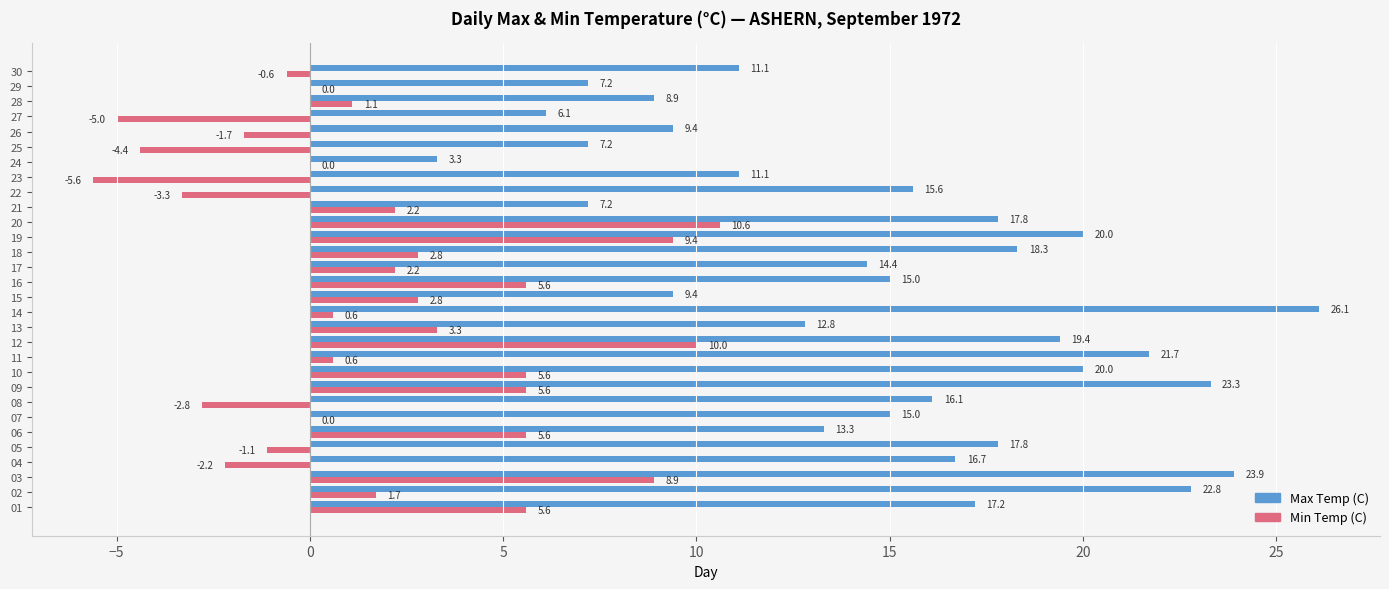

Count the number of data series in this chart.

2